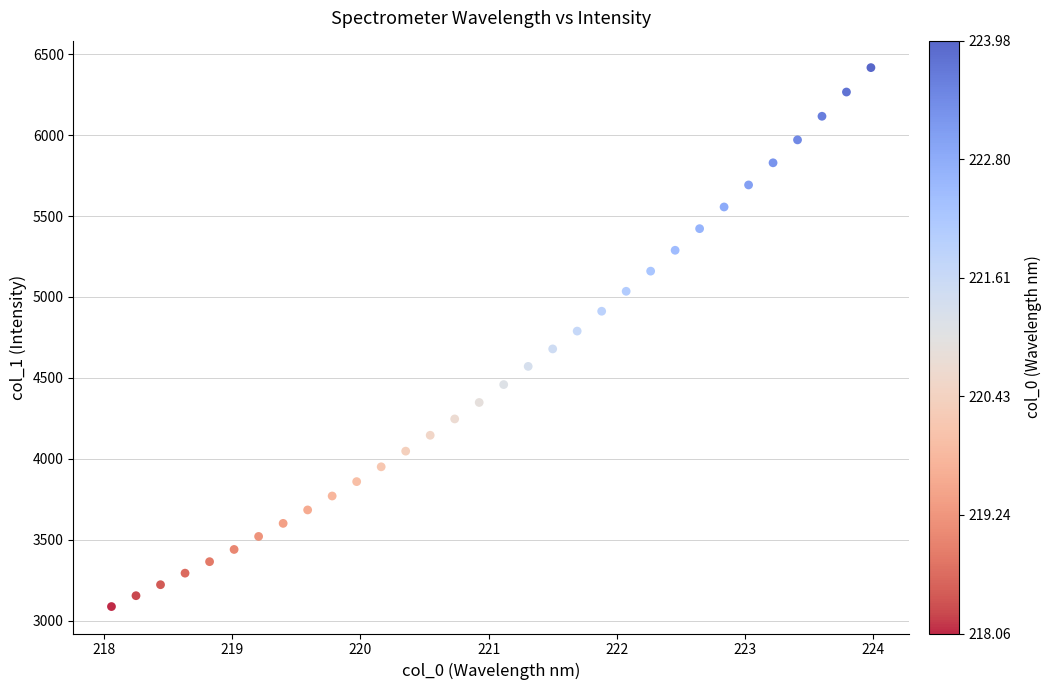

What is the range of X values (max minus min)?

5.9